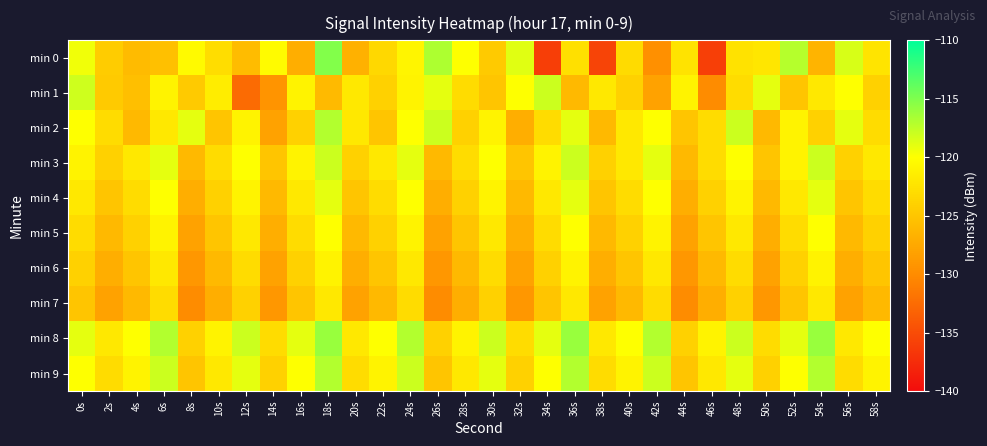

How many distinct data groups are displayed?

10